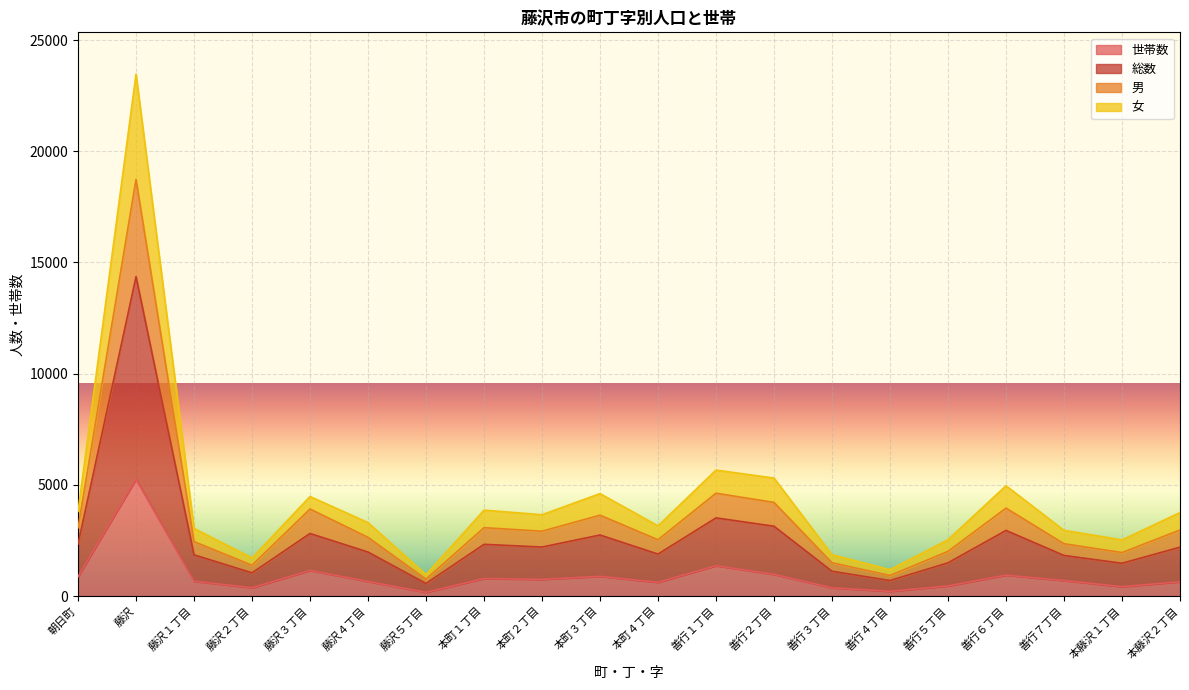

At which category is the sum across all series the highest?

藤沢